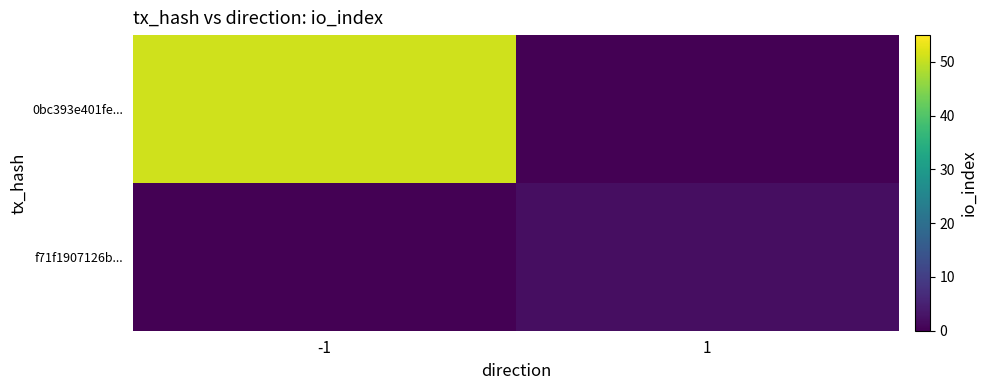

At how many categories does at least one series exceed 4?

1